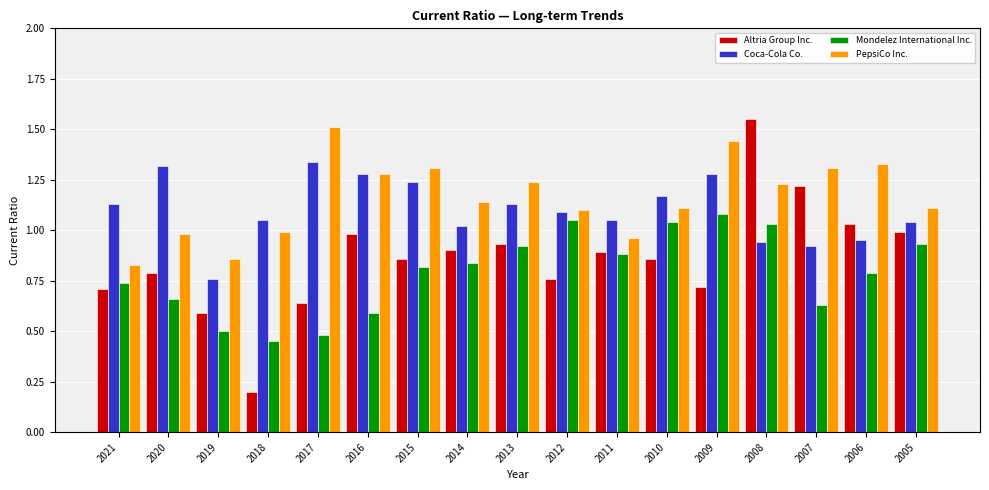

Which label corresponds to the smallest value in the chart?

2018